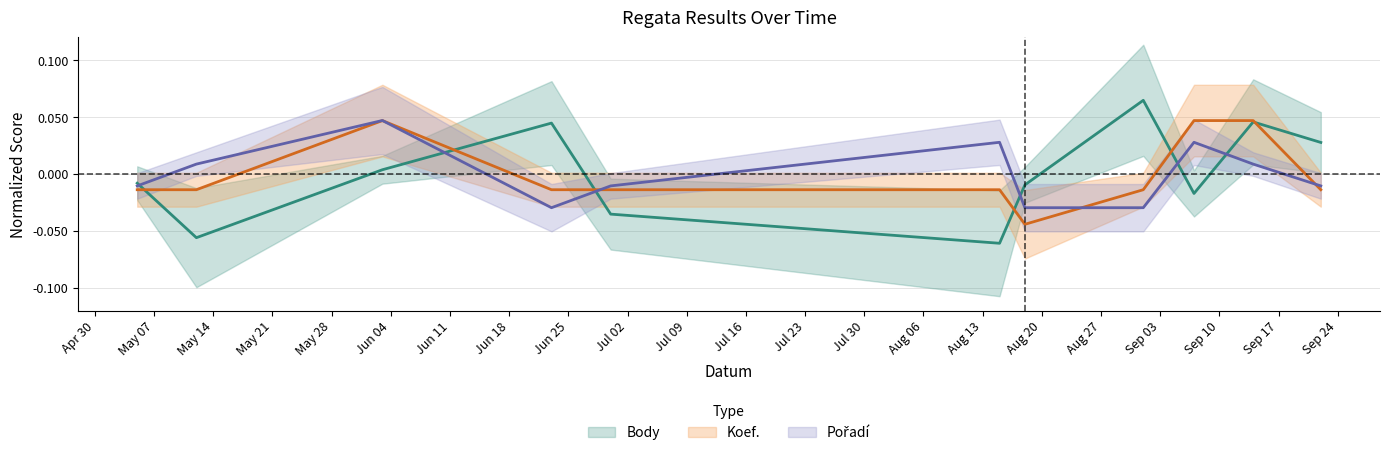

Which category has the lowest value in the Body series?

2007-08-15